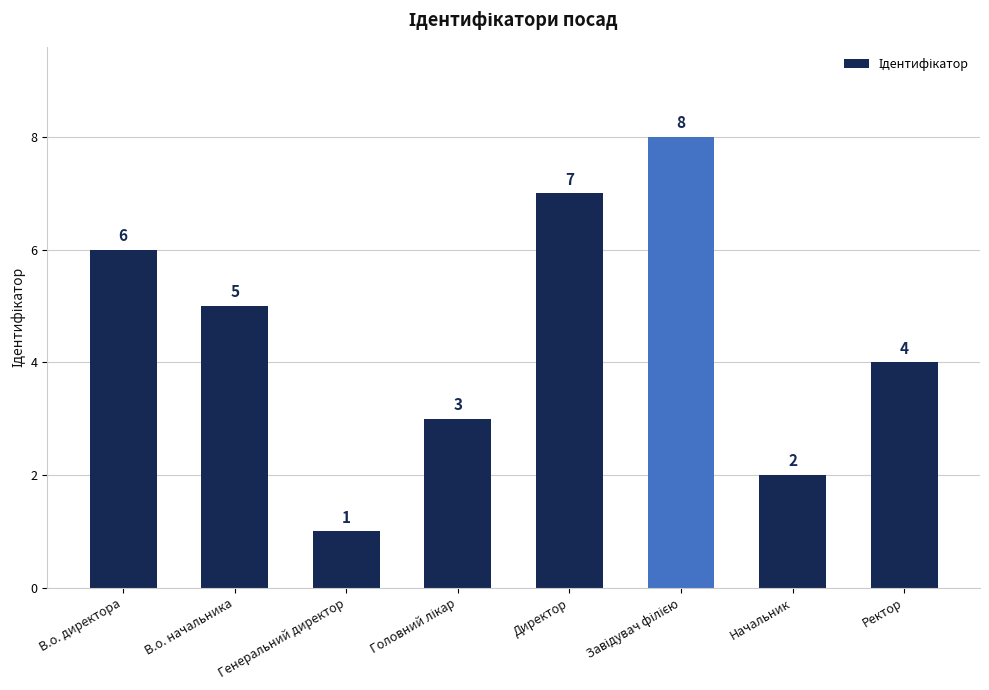

Read the value at Начальник.

2